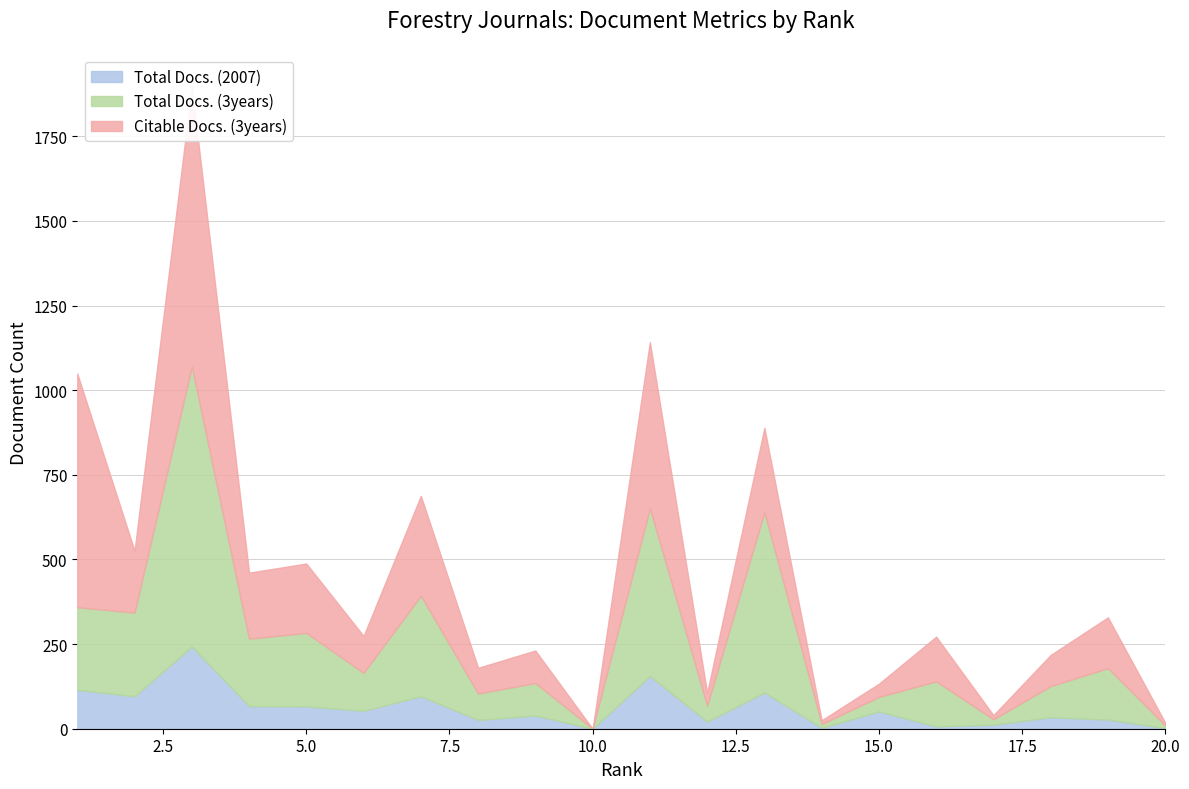

True or false: Total Docs. (3years) has a value of 126 at 18.

True